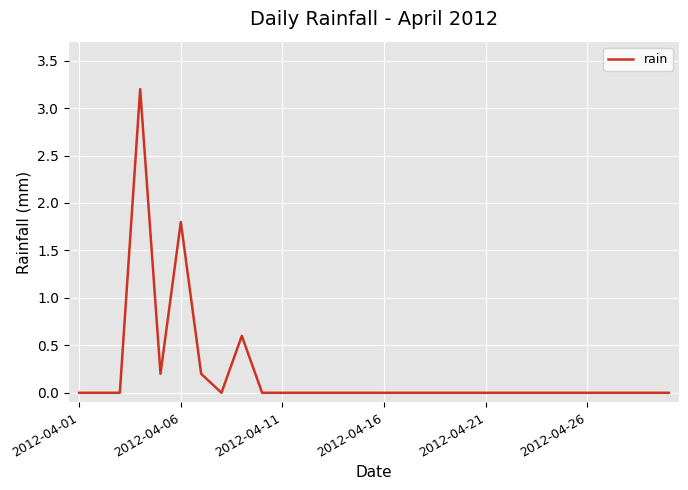

True or false: the data has more than 1 interior local peaks.

True